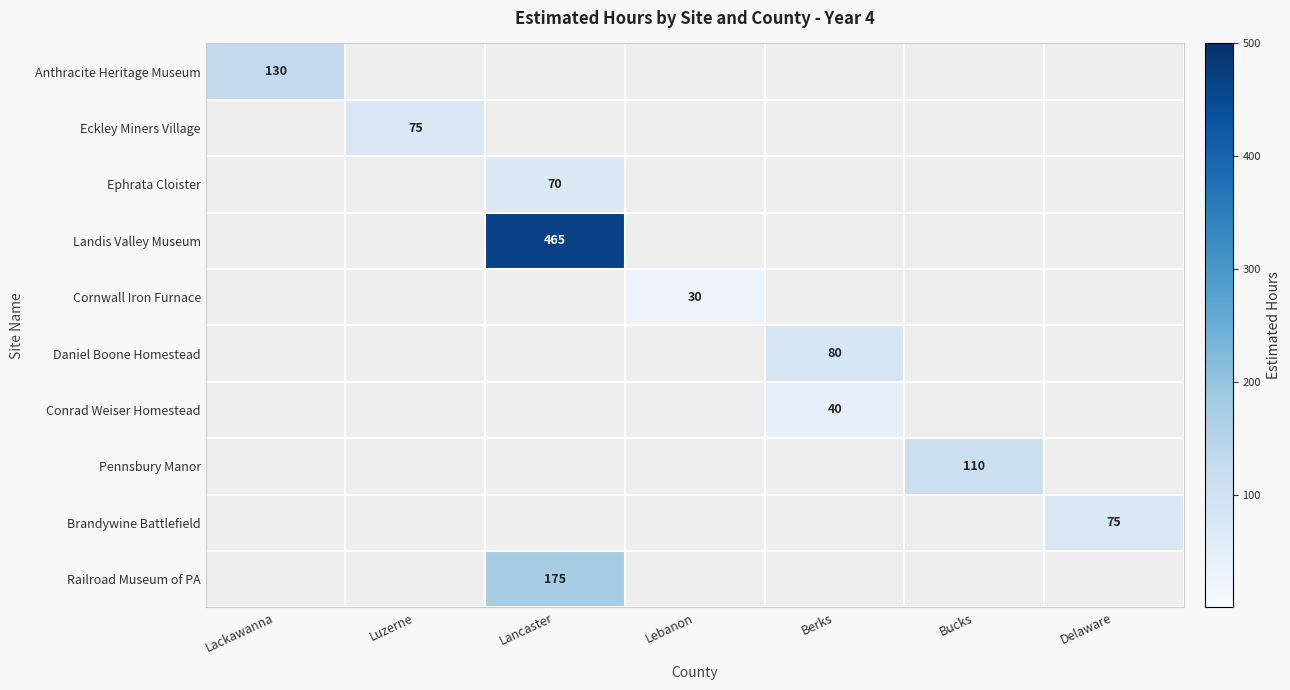

The Eckley Miners Village series shows 75 at Luzerne. True or false?

True